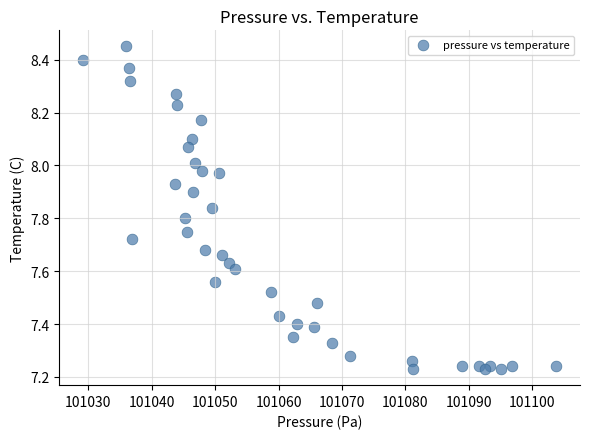

What is the range of Y values (max minus min)?

1.2